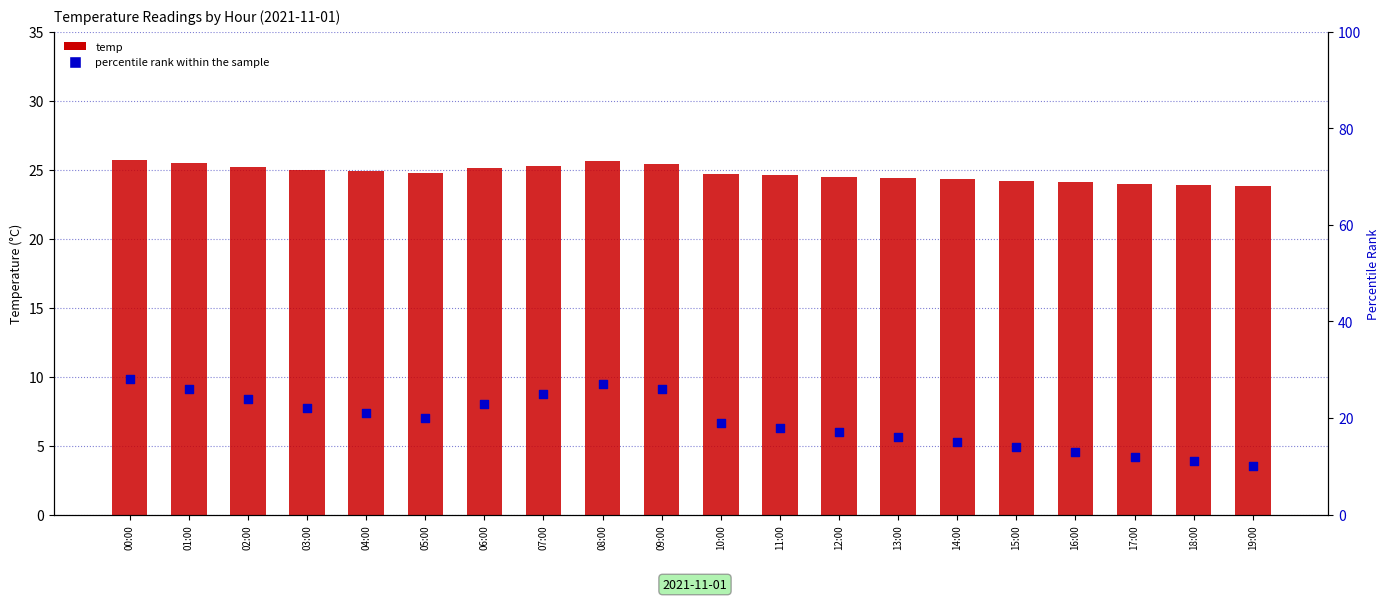

At how many categories does at least one series exceed 11?

20